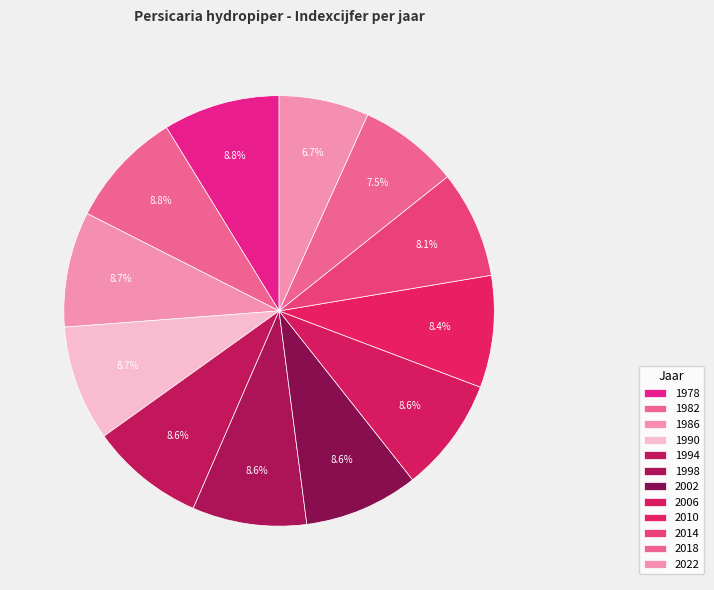

Do 2002 and 1990 together represent more than half of the pie?

No